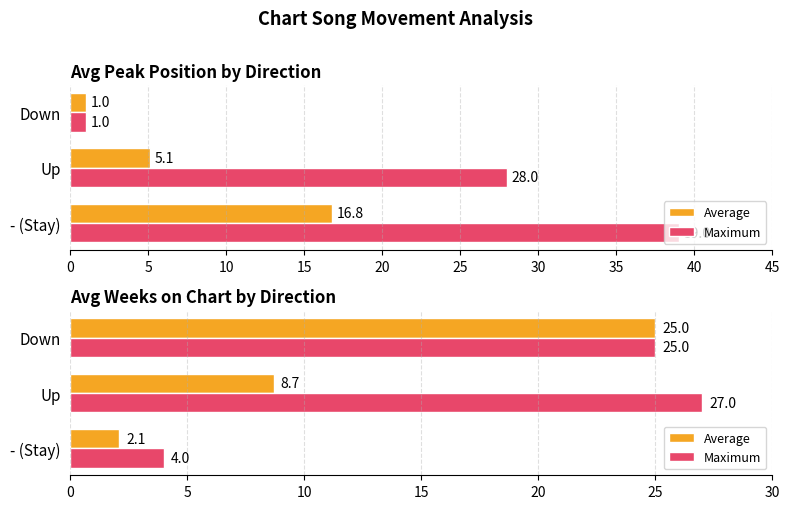

What is the value of the Maximum bar at the 1st from the left?

4.0